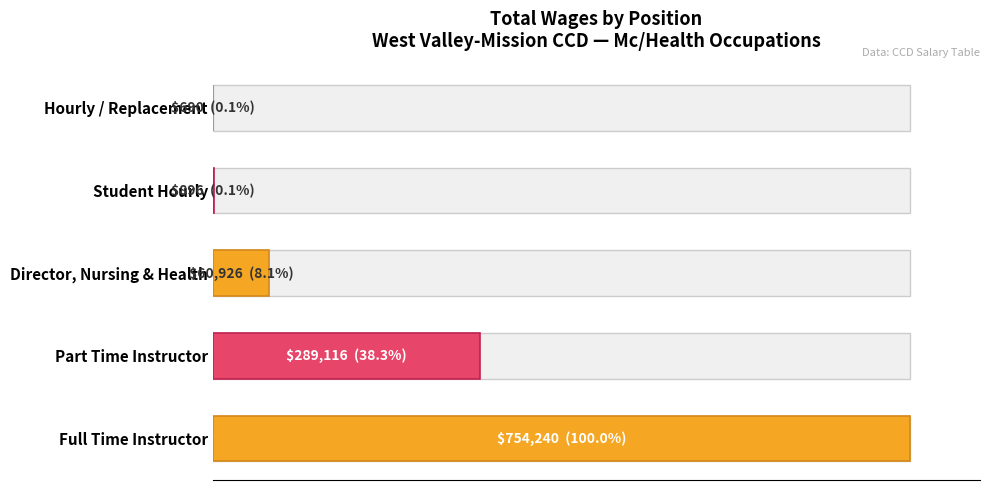

Are the bars horizontal?

Yes